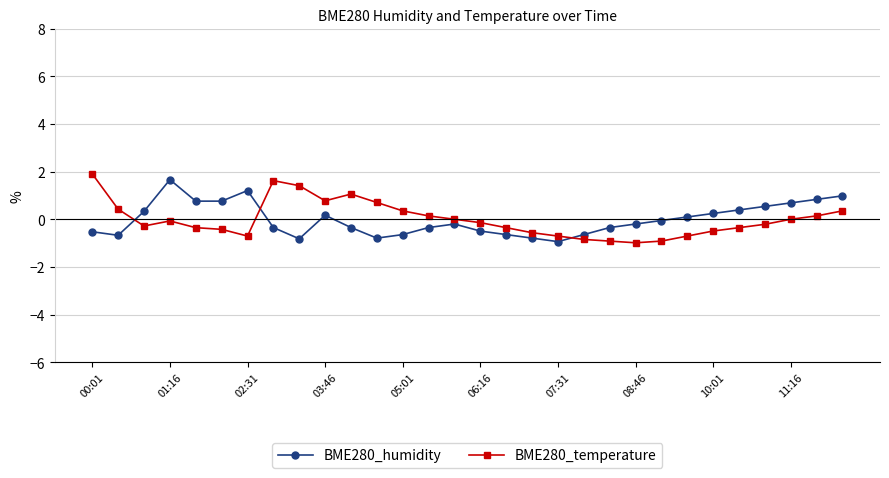

Which series ends up on top after the final intersection of BME280_humidity and BME280_temperature?

BME280_humidity